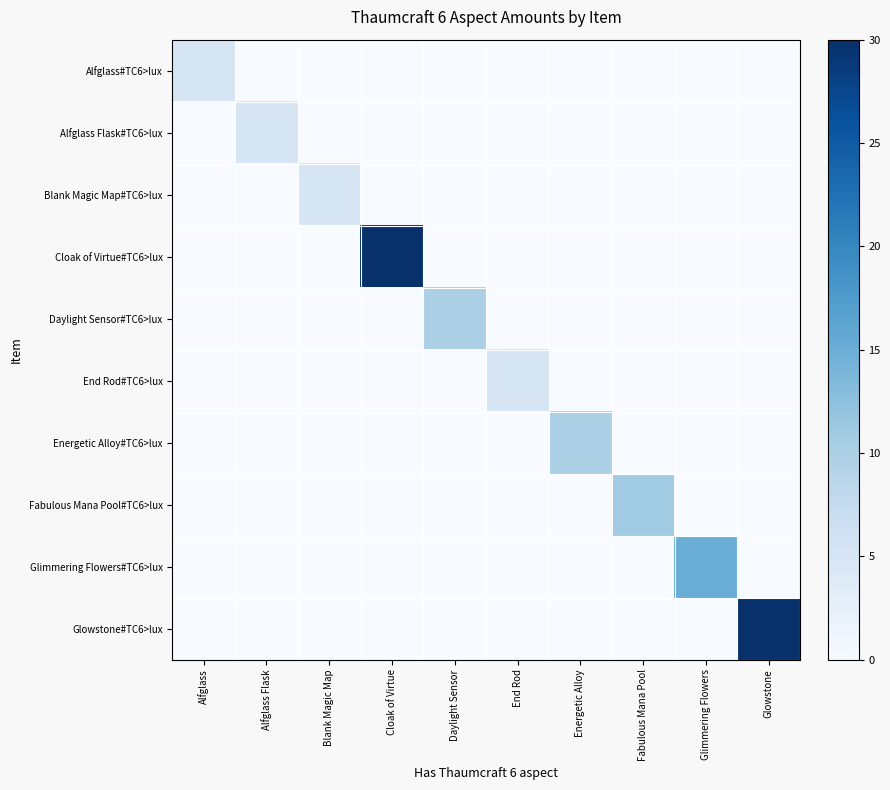

At how many categories does at least one series exceed 7?

6